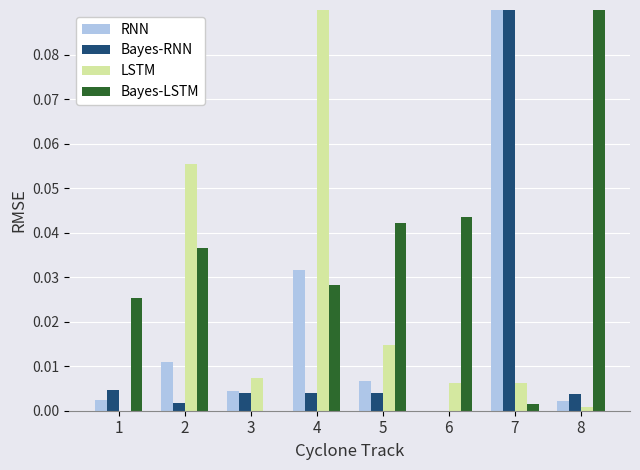

Between 3 and 7, which series saw the biggest shift?

Bayes-RNN